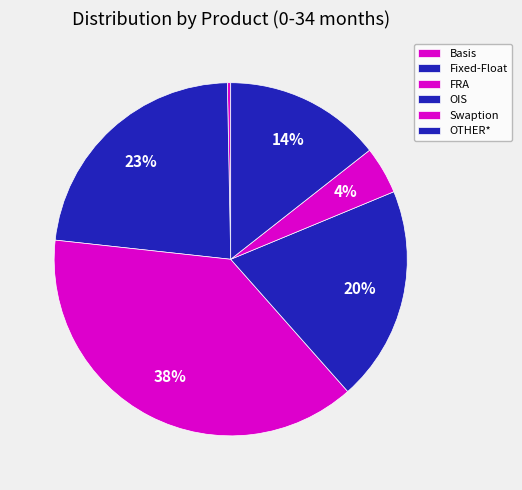

Which slice is the largest?

FRA